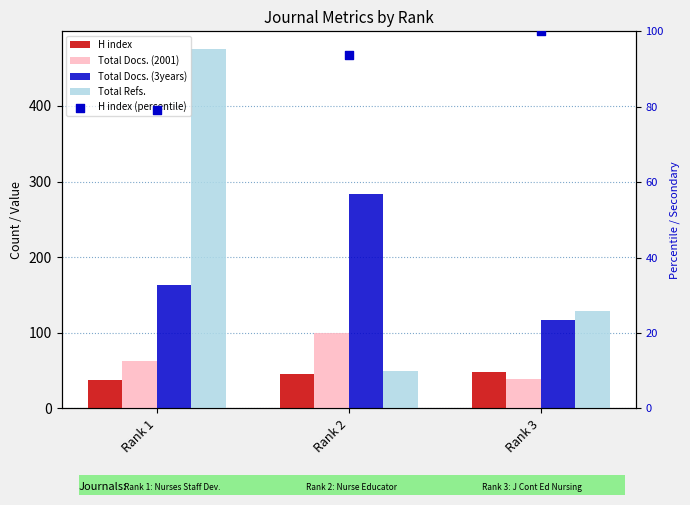

At how many categories does at least one series exceed 94?

3